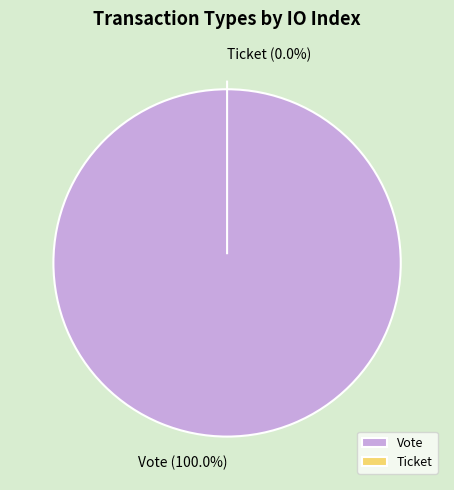

Does Ticket (io_index=0) represent more than half of the total?

No